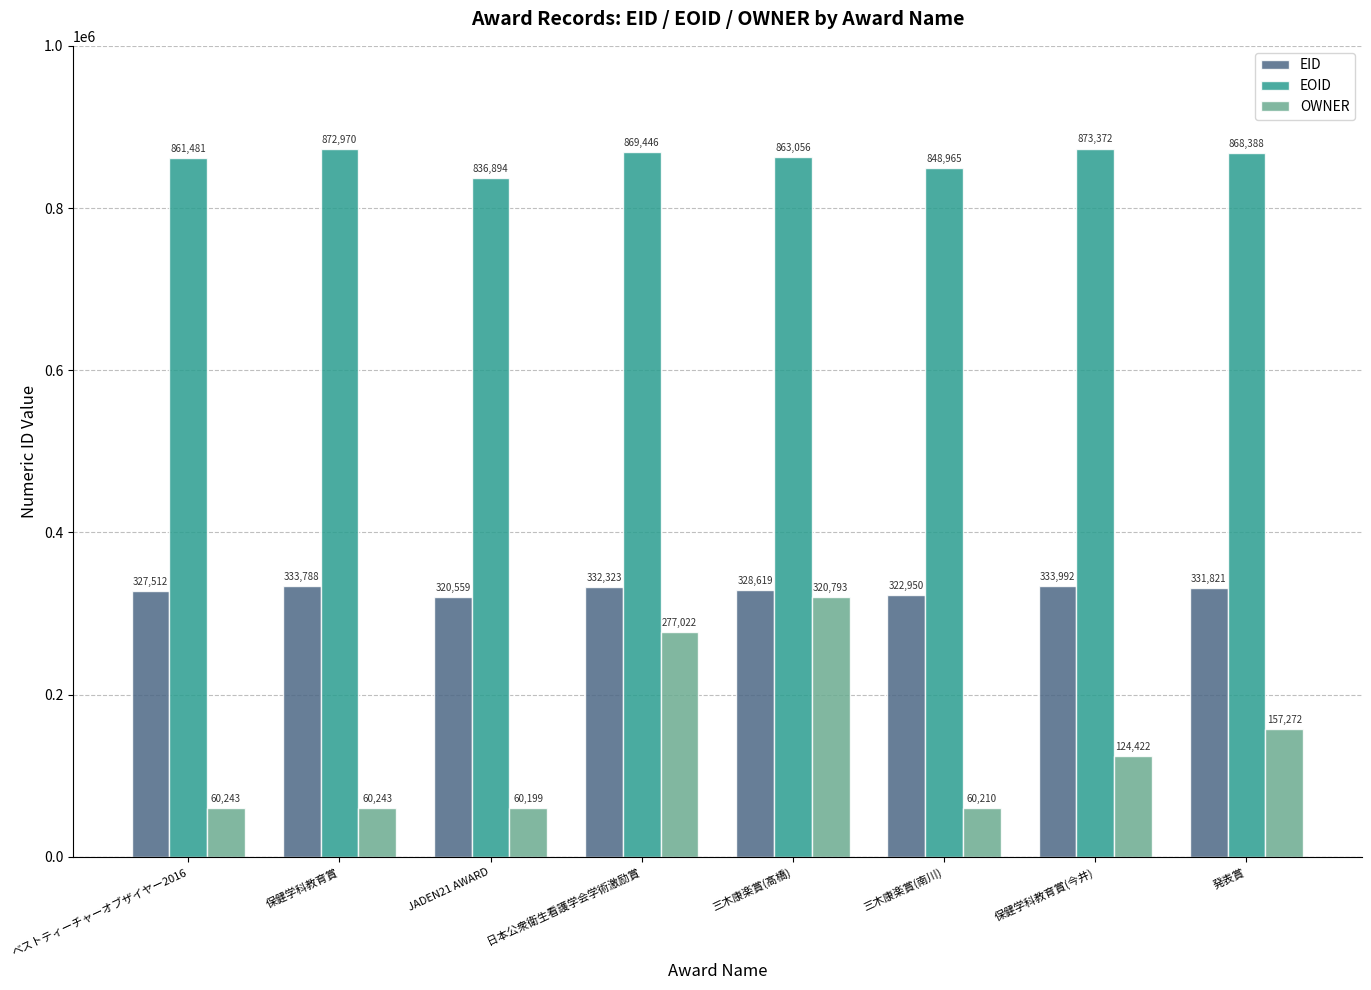

What is the sum of all EID values?

2631564